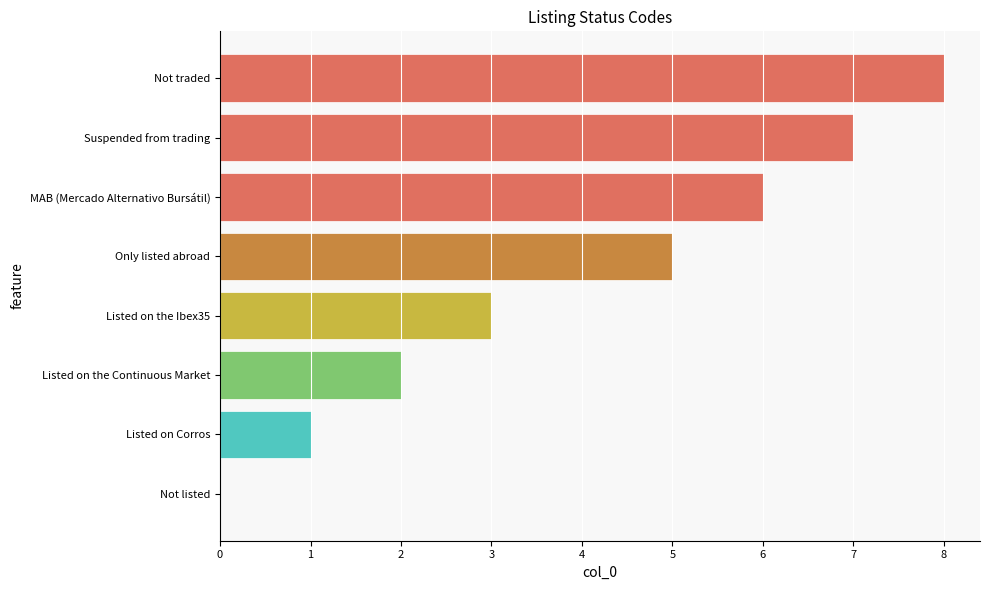

Reading bottom to top, transcribe all the data shown in this chart.

Not listed=0	Listed on Corros=1	Listed on the Continuous Market=2	Listed on the Ibex35=3	Only listed abroad=5	MAB (Mercado Alternativo Bursátil)=6	Suspended from trading=7	Not traded=8